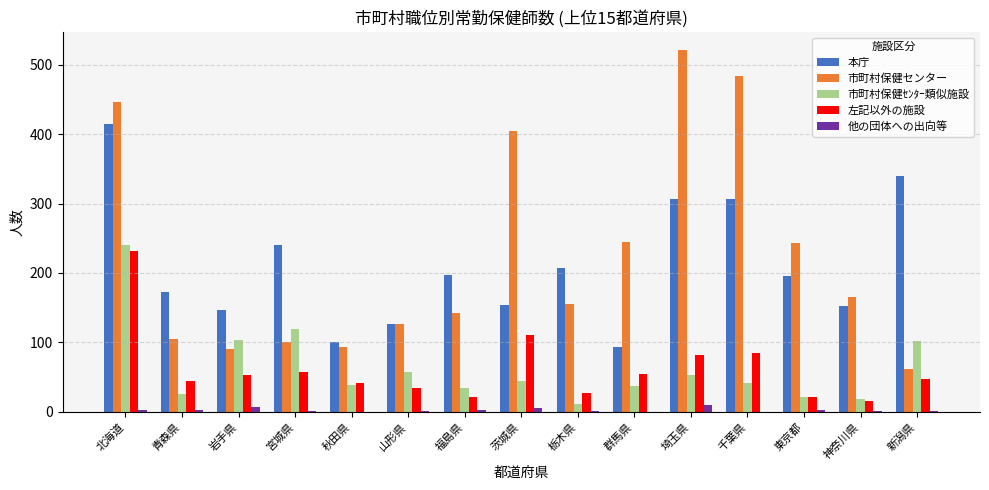

Is the value of 他の団体への出向等 at 山形県 greater than the value of 本庁 at 群馬県?

No